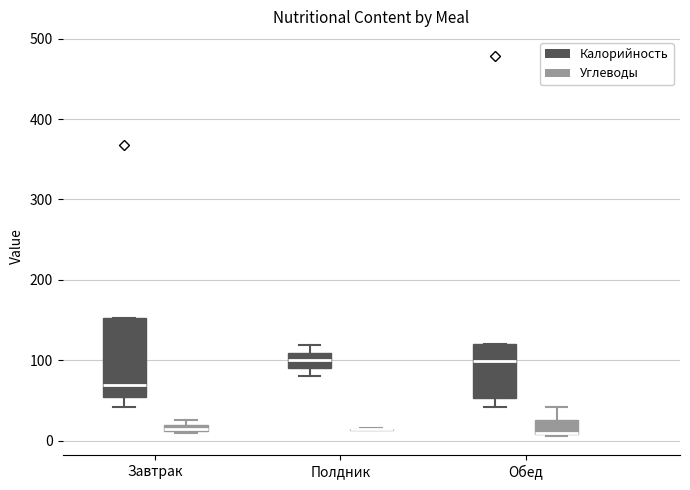

Where is the upper edge of the box for Полдник (Калорийность) on the y-axis? The values are not printed on the chart, so give them approximately, as read against the axis.

110